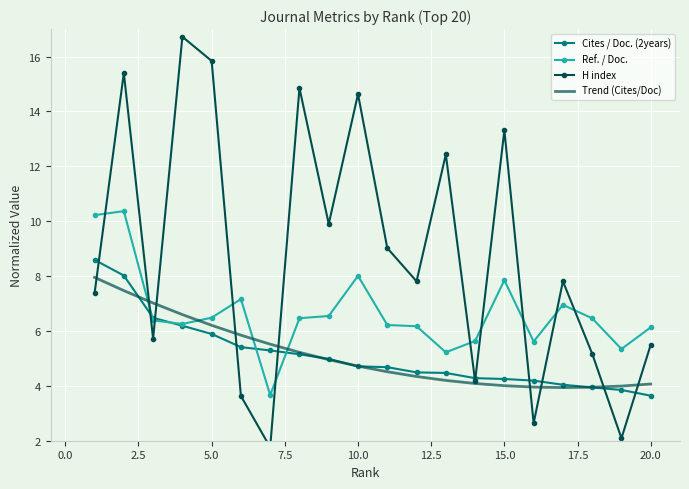

The Ref. / Doc. series shows 8.0 at 10.0. True or false?

True